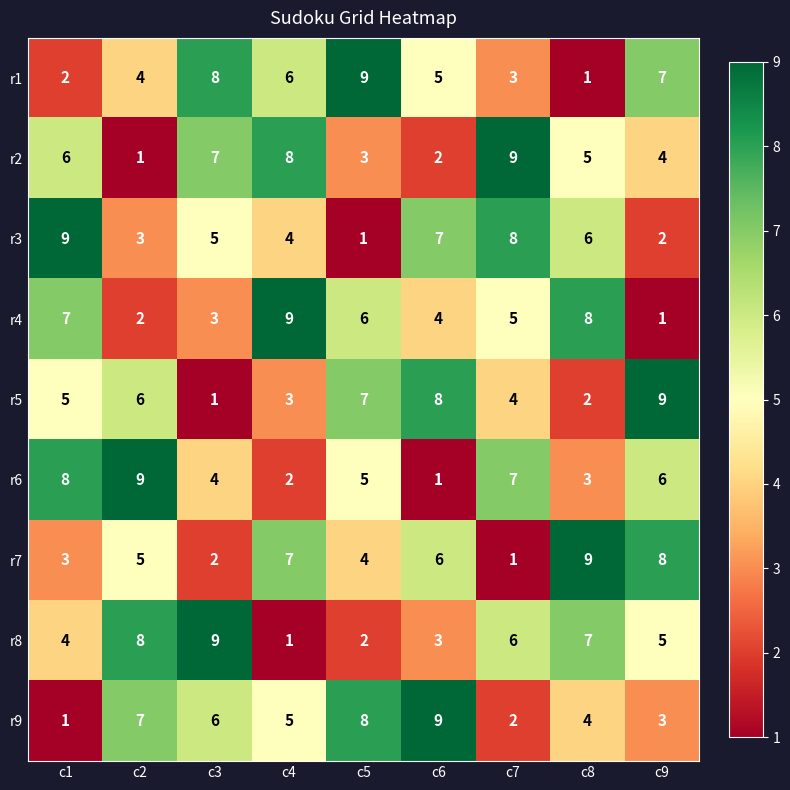

Between c3 and c6, which series saw the biggest shift?

r5